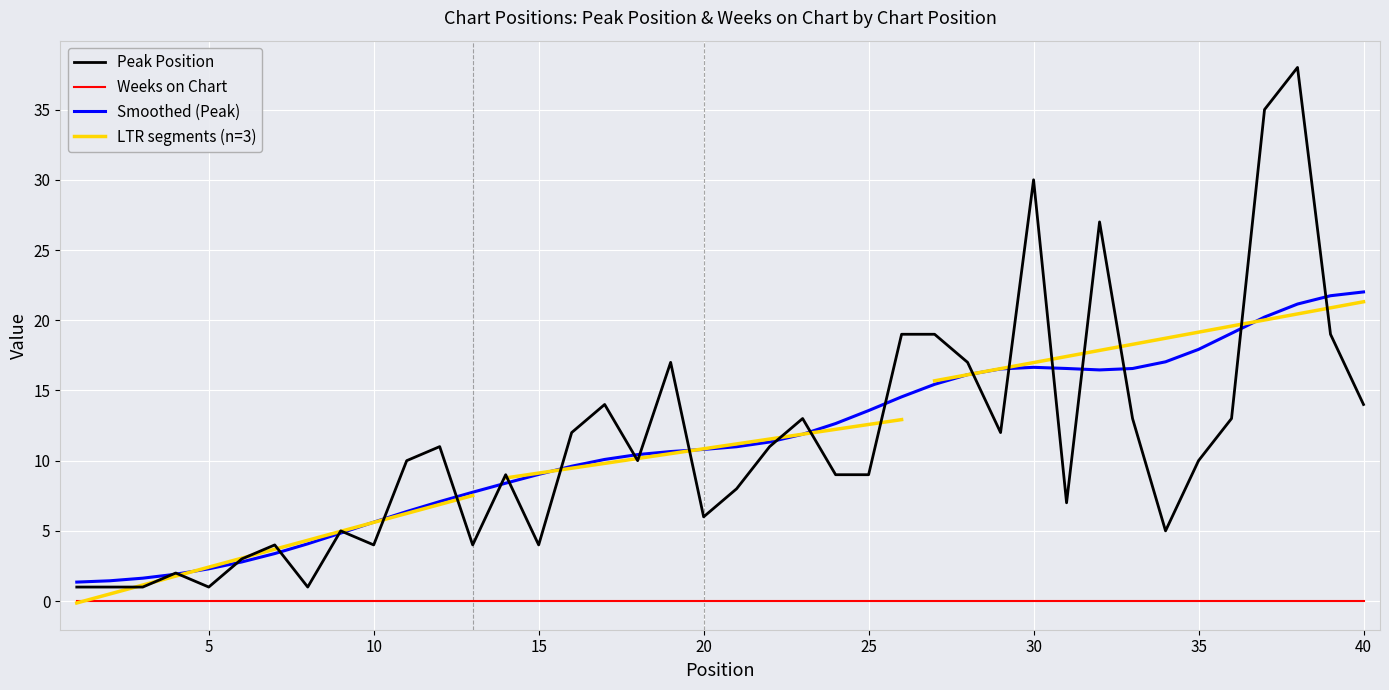

Is it true that the value at 28 is 6?

False